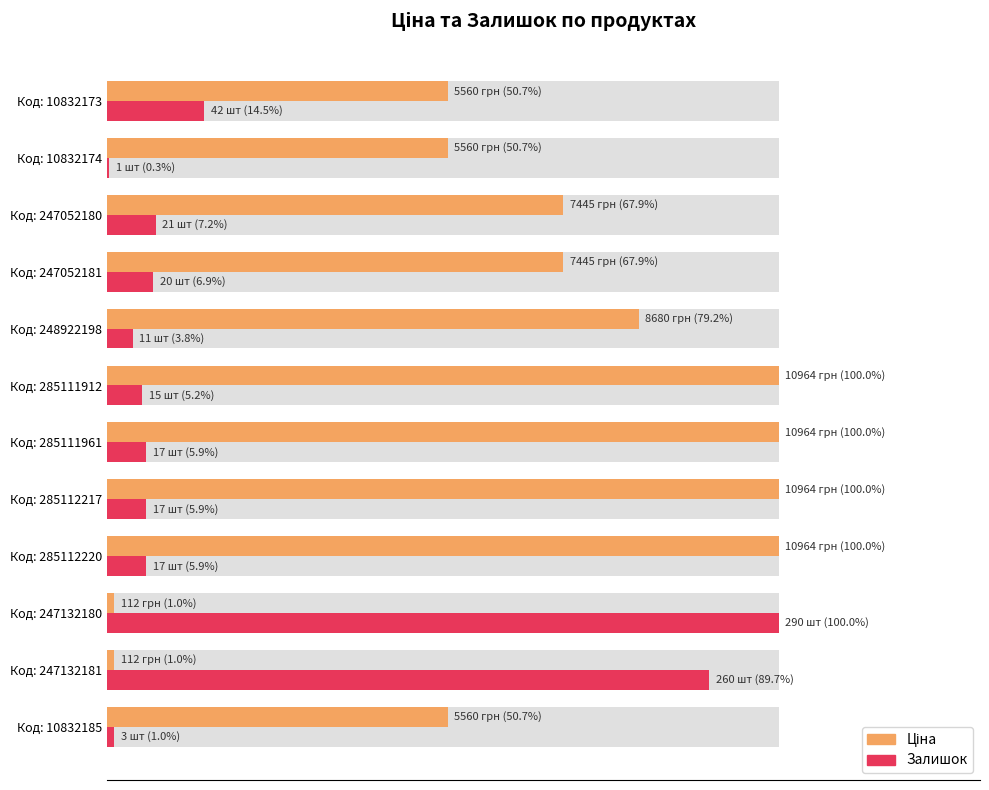

How many groups of bars are there?

12